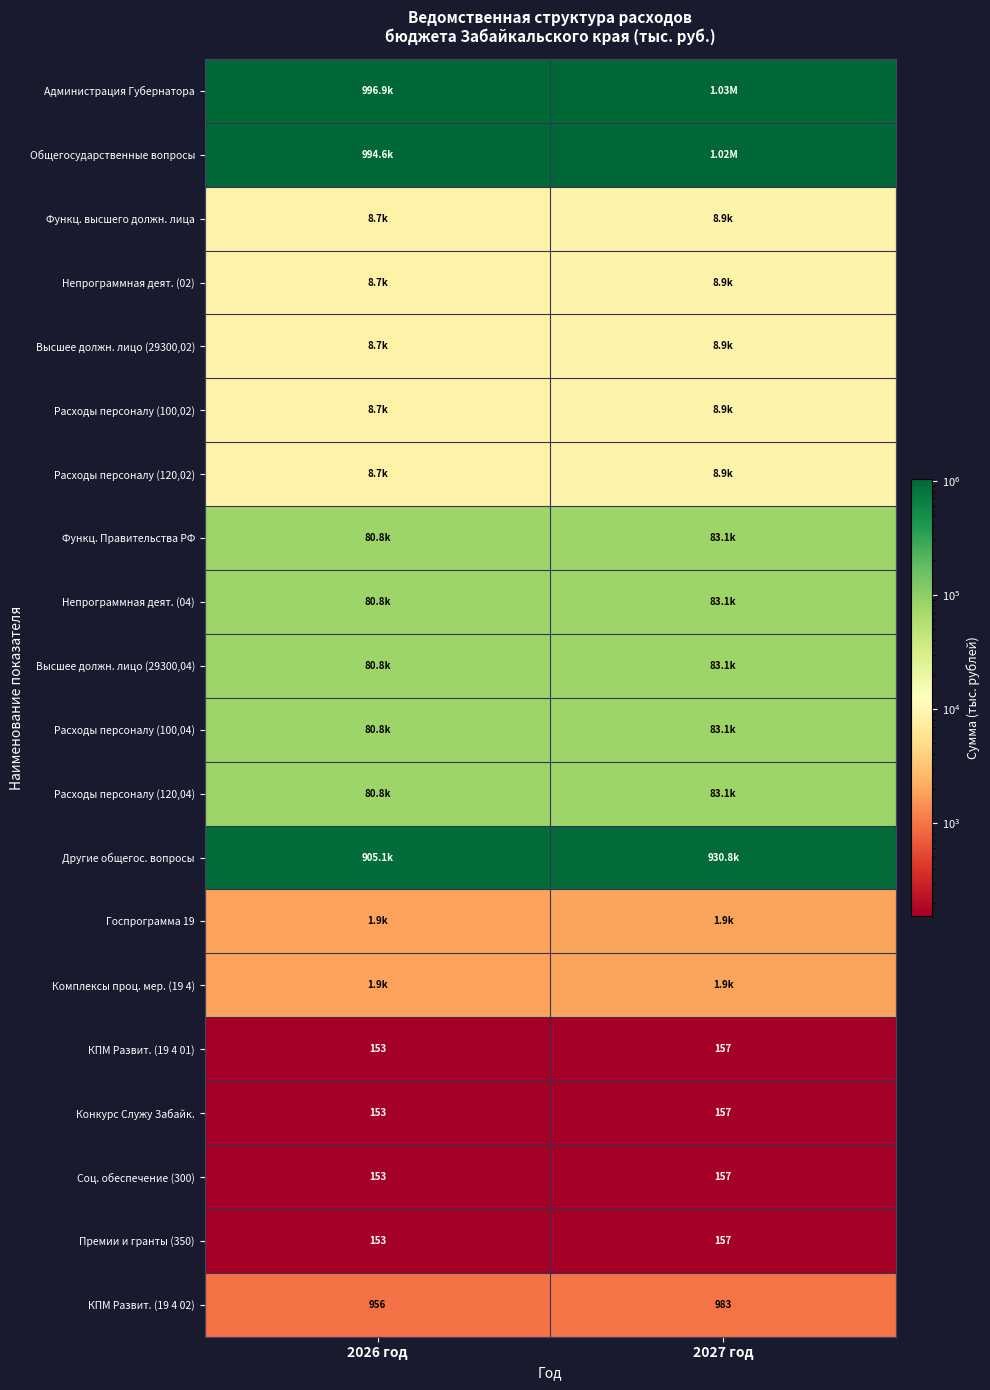

List the labels in order of Соц. обеспечение (300) value, smallest first.

2026 год, 2027 год